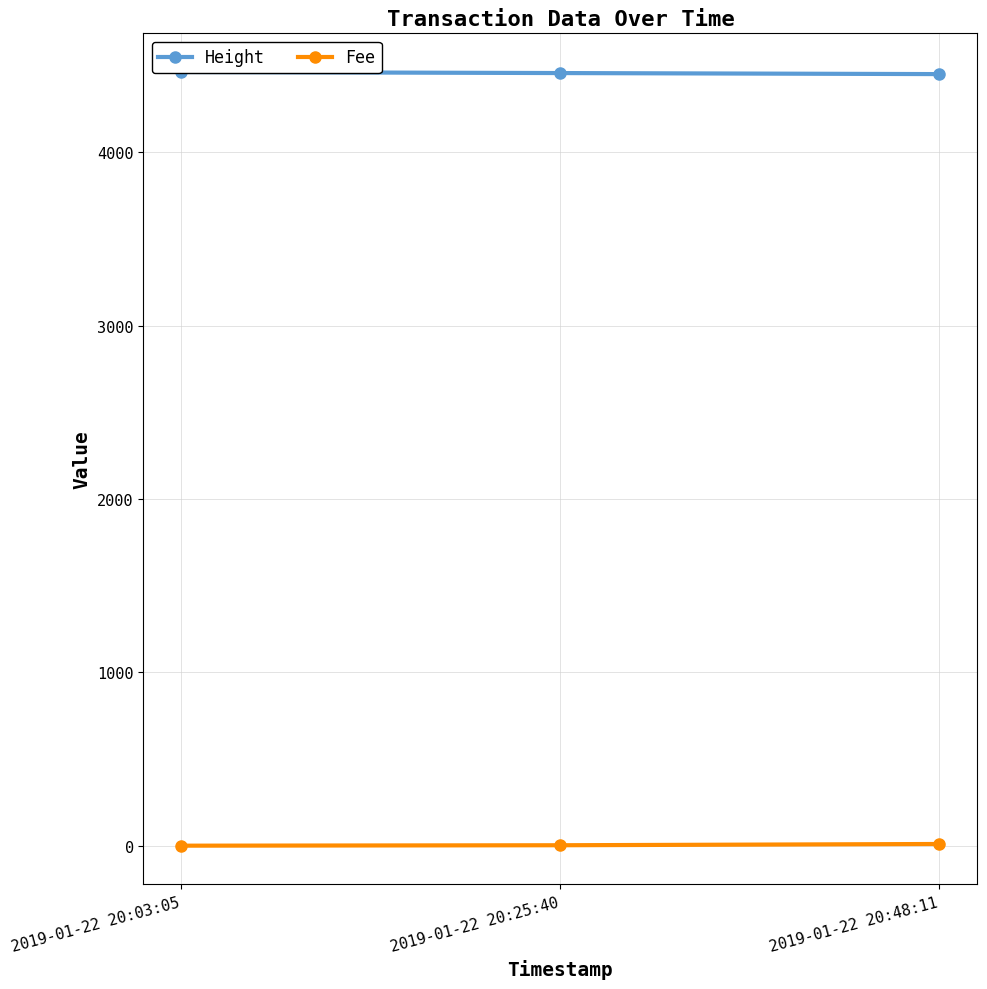

Rank the series by their maximum value, from lowest to highest.

Fee, Height